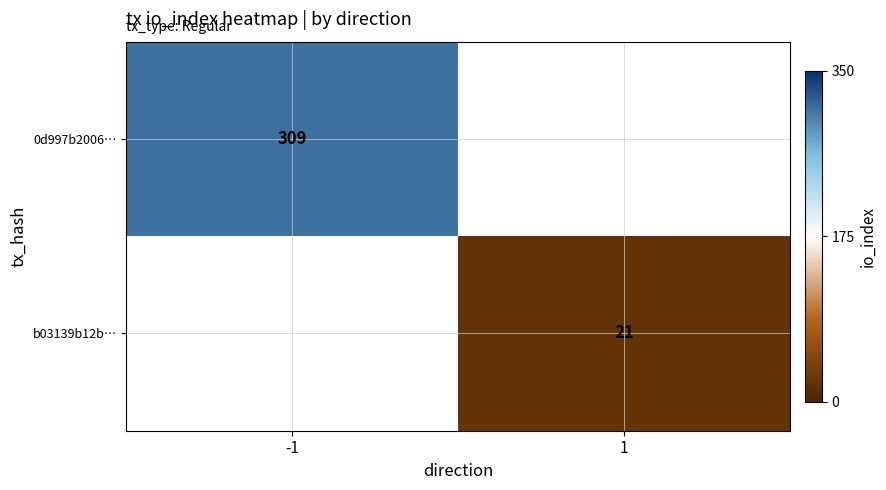

Which has a higher value, 1 or -1?

-1